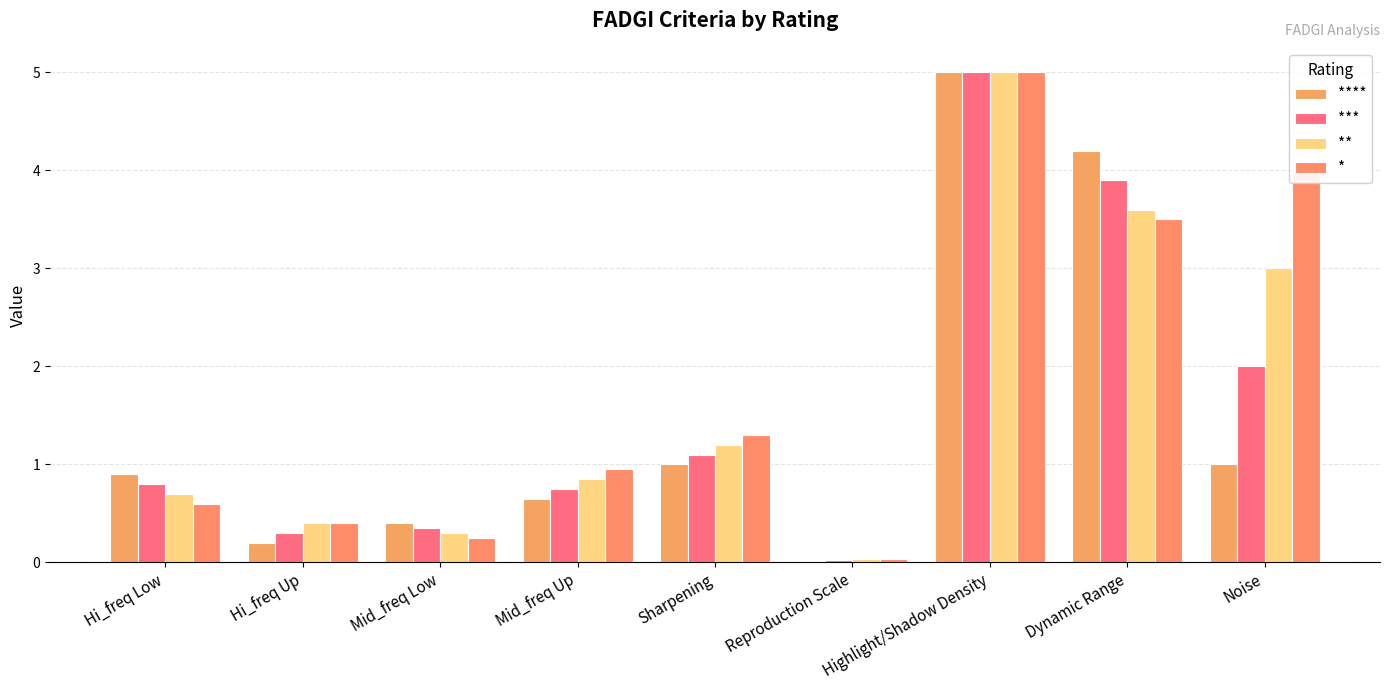

Are the bars grouped side by side (vs. stacked)?

Yes